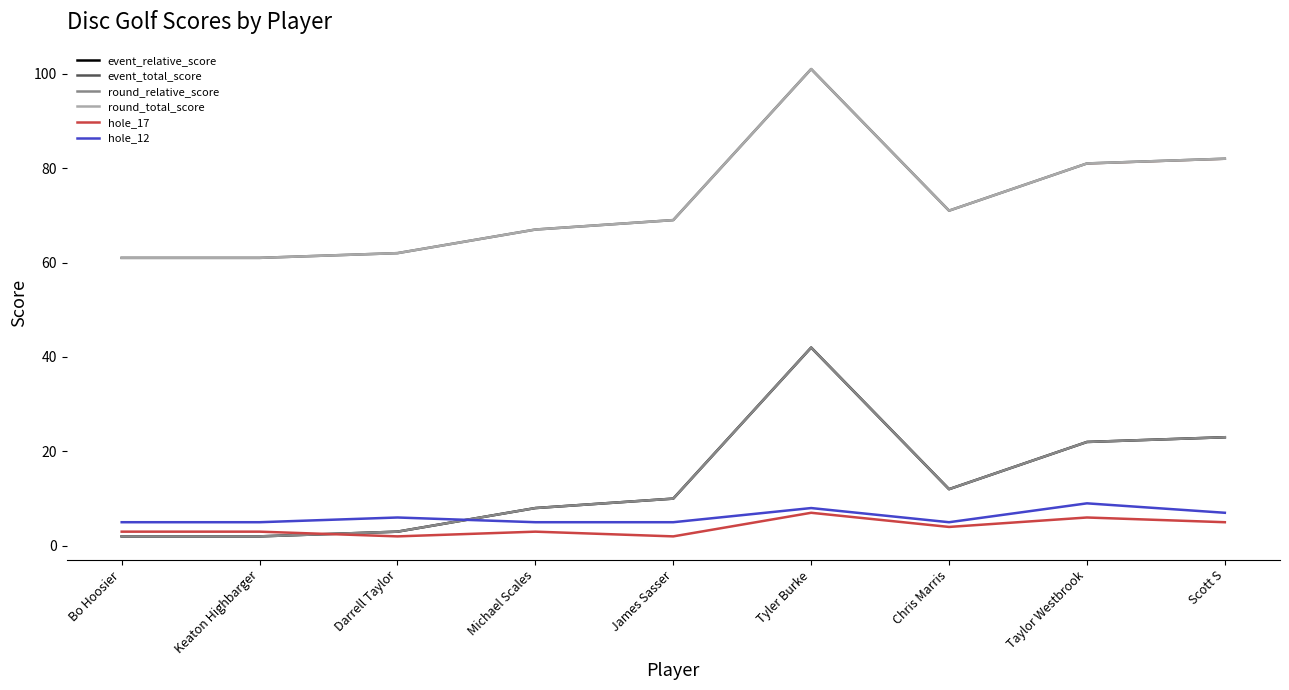

Does the chart have visible grid lines?

No